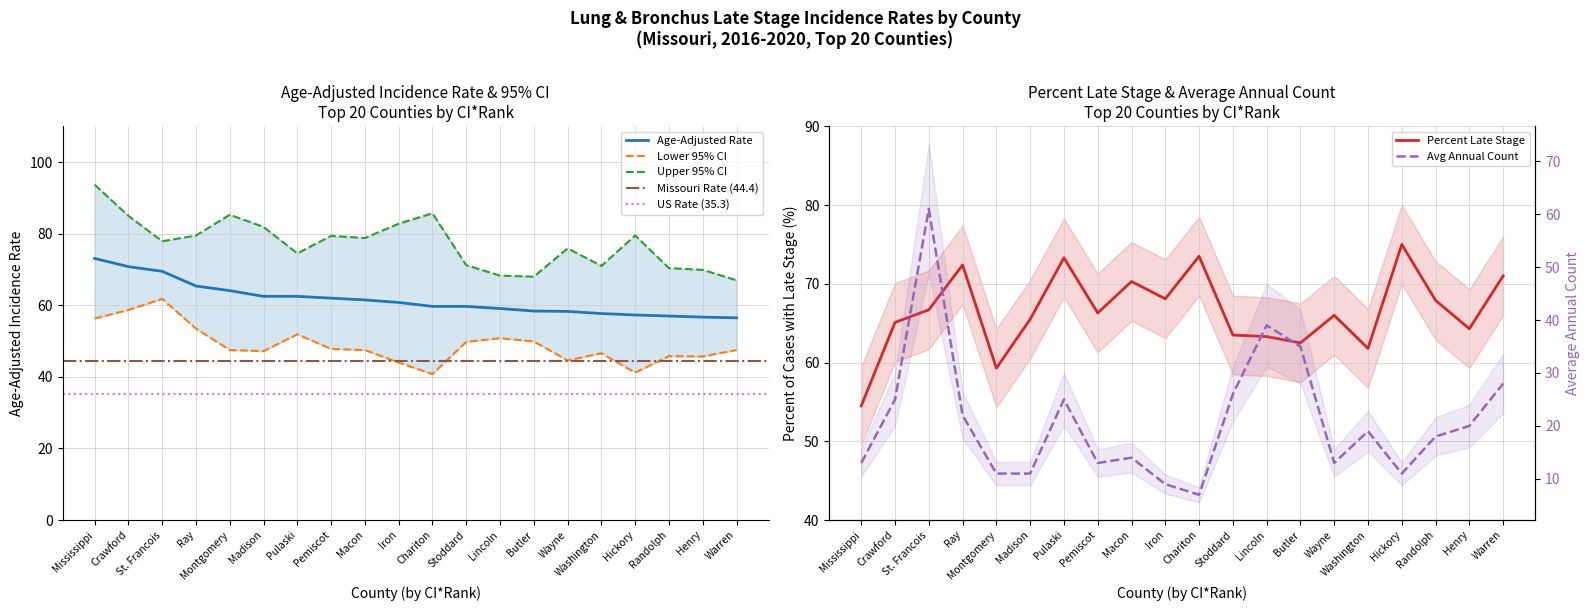

True or false: Lower 95% CI and Upper 95% CI cross at least once.

False